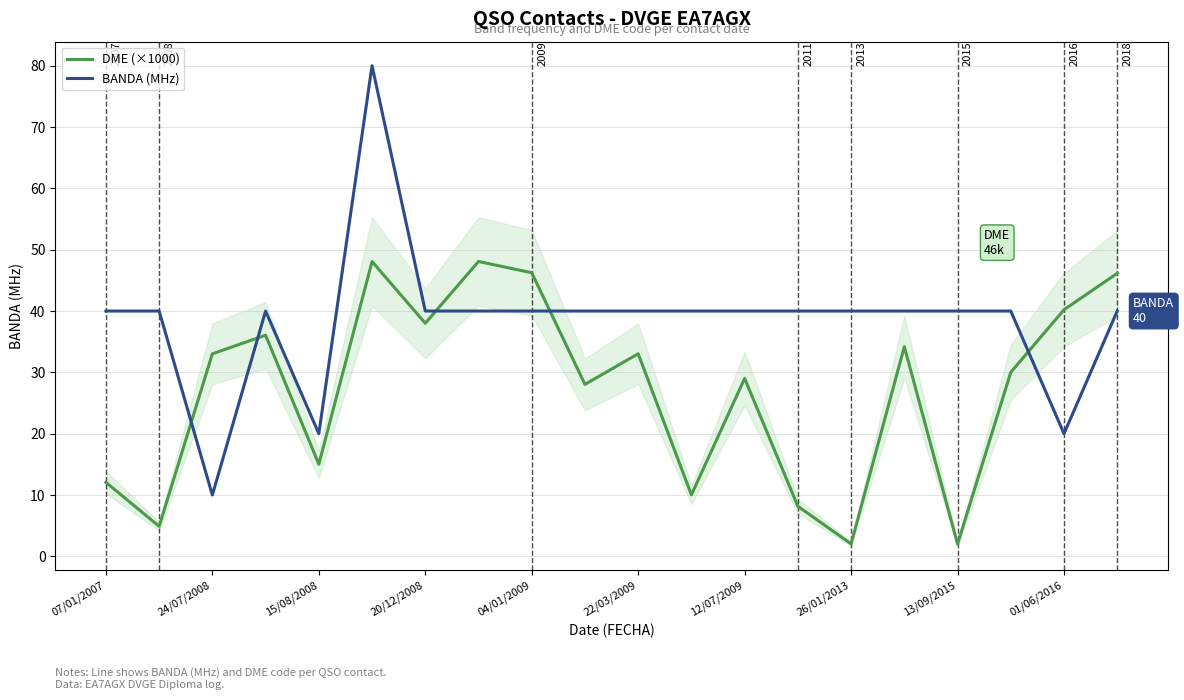

What is the difference between the maximum and second lowest values in the BANDA (MHz) series?

60.0